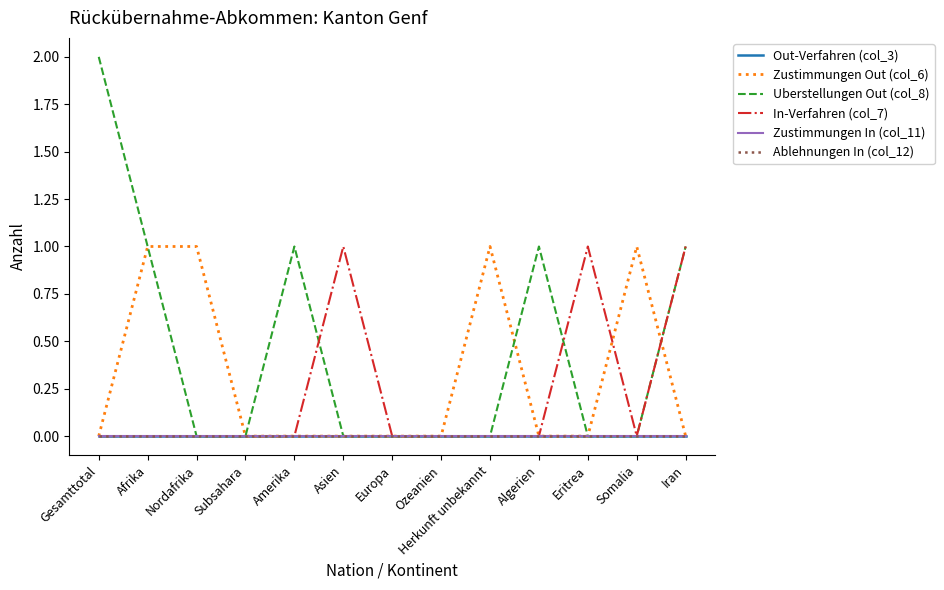

Is the value of Ablehnungen In (col_12) at Asien greater than the value of In-Verfahren (col_7) at Amerika?

No